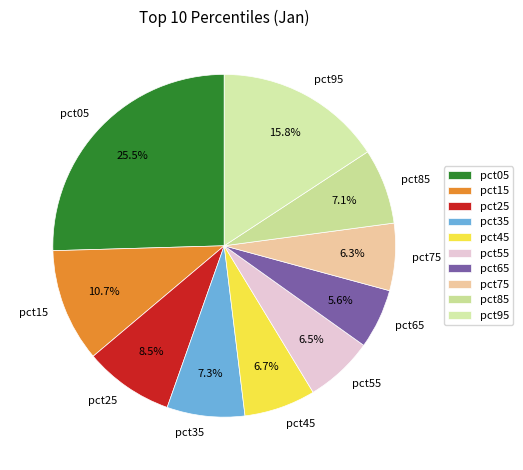

To the nearest percent, what portion does pct35 represent?

7%